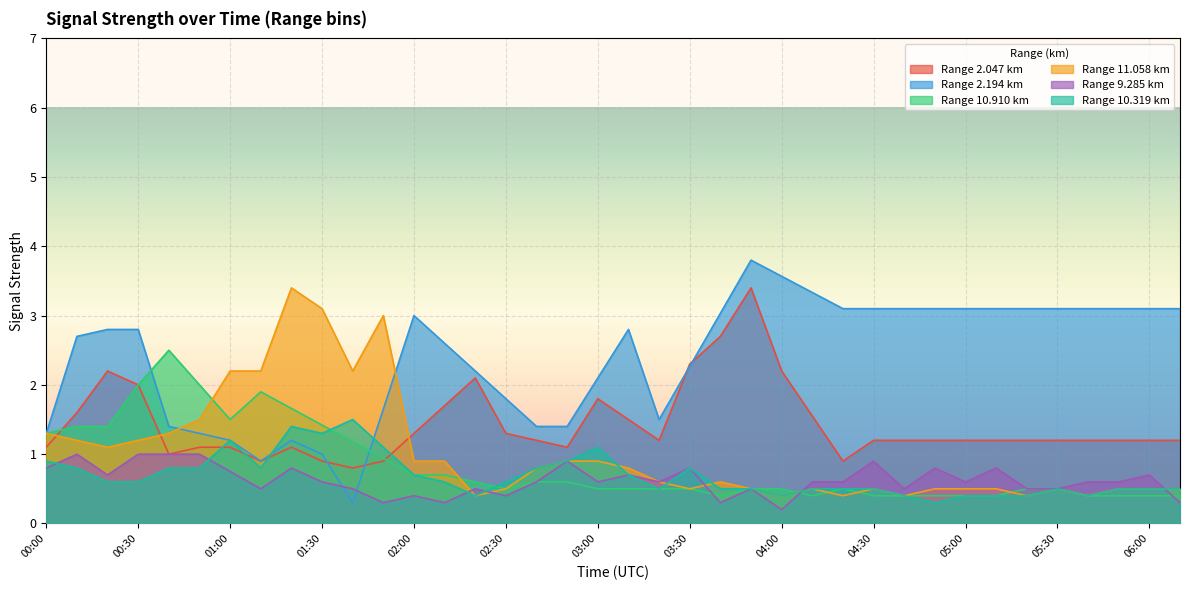

Is it true that 11.058 equals 0.3 at 06:10?

False